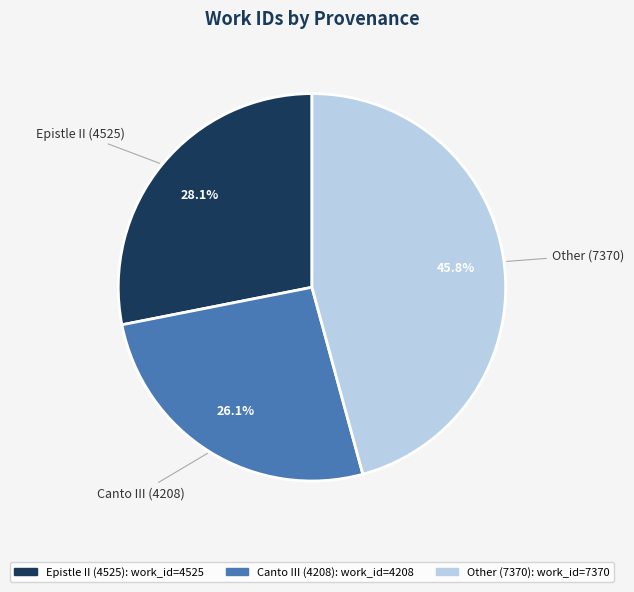

Combined, do Epistle II (4525) and Other (7370) account for over 50%?

Yes